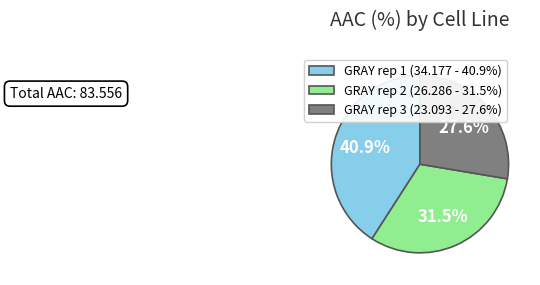

How many segments does this pie chart have?

3